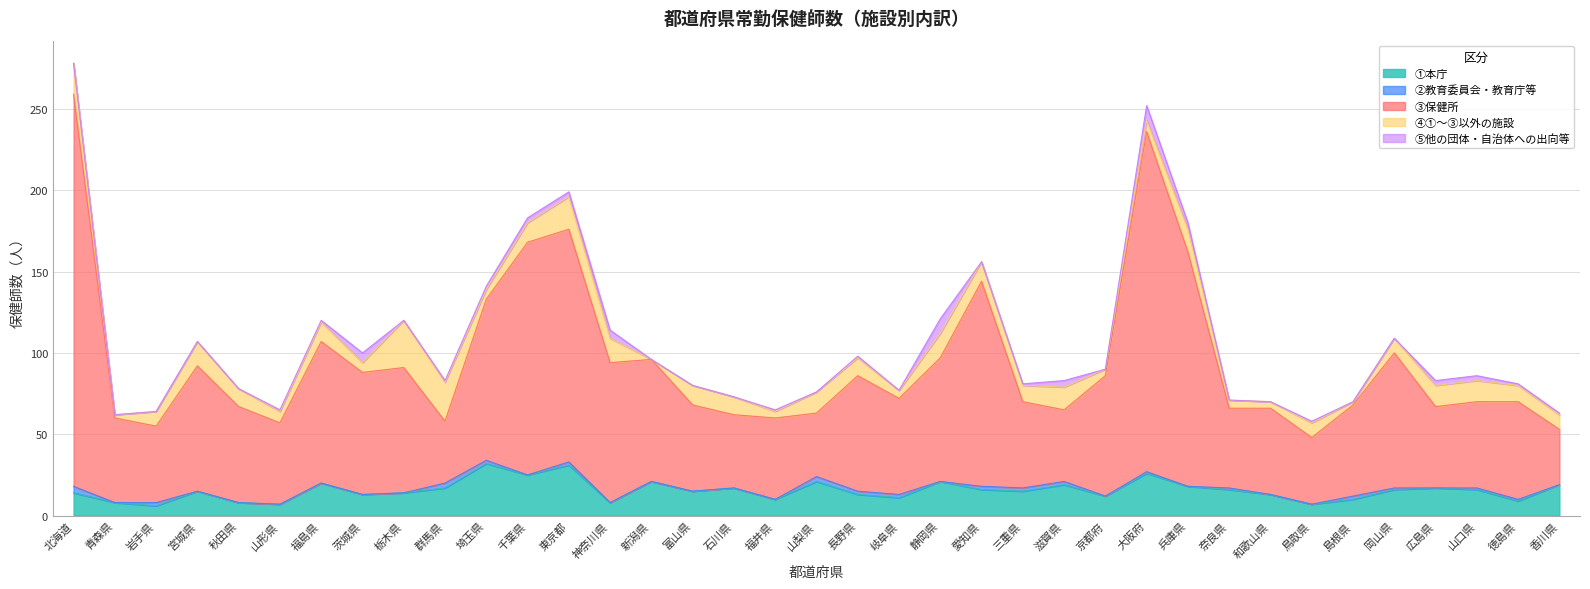

At which label does ②教育委員会・教育庁等 reach its peak?

北海道